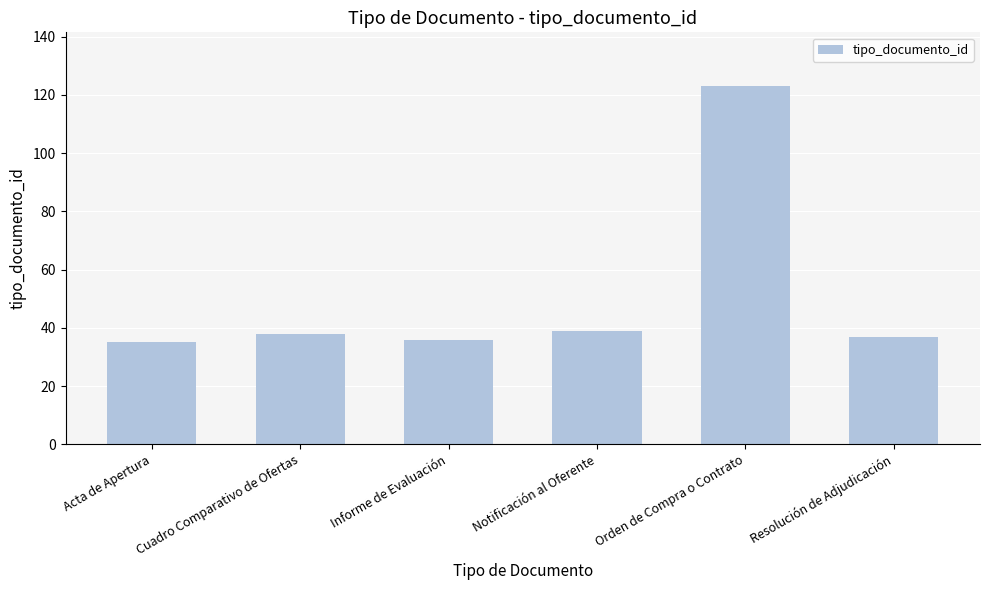

The value at Informe de Evaluación is 36. True or false?

True